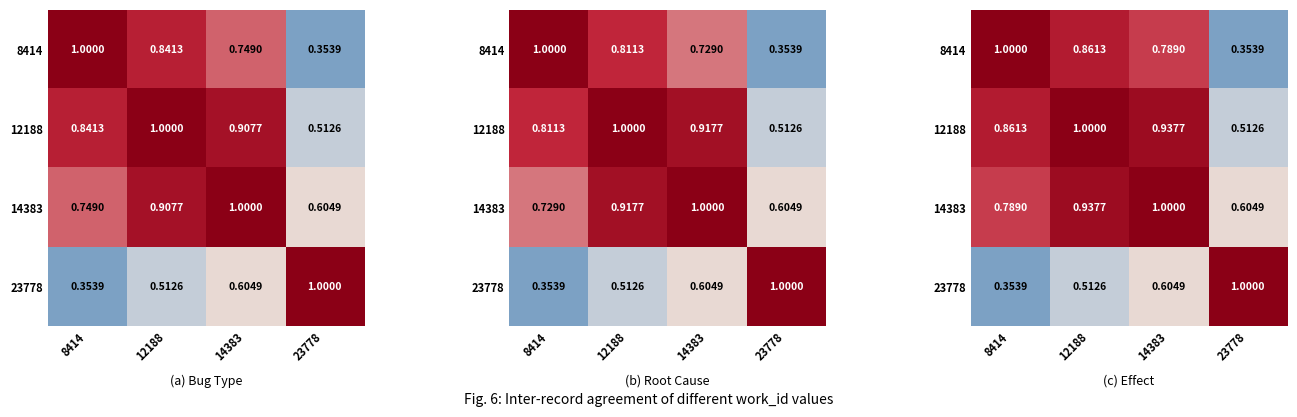

At which label is 23778 closest to 0?

8414